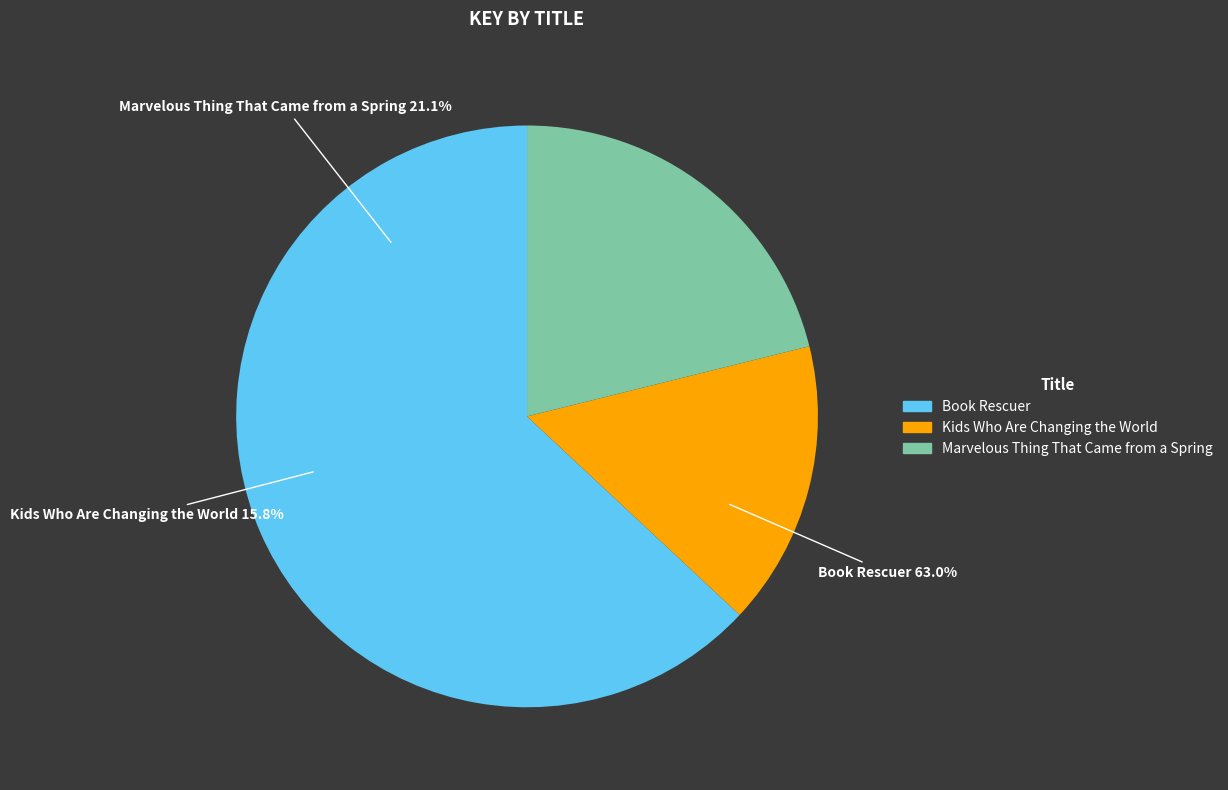

The Book Rescuer slice represents 63% of the pie. True or false?

True